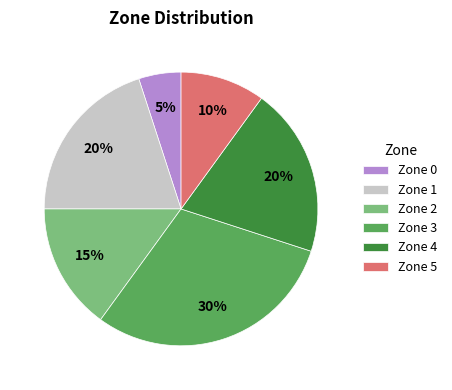

Is it true that Zone 1 is 20% of the pie?

True